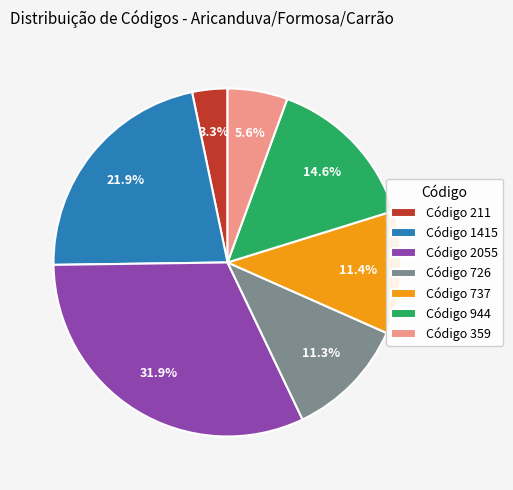

To the nearest percent, what is the difference between the largest and smallest slice percentages?

29%